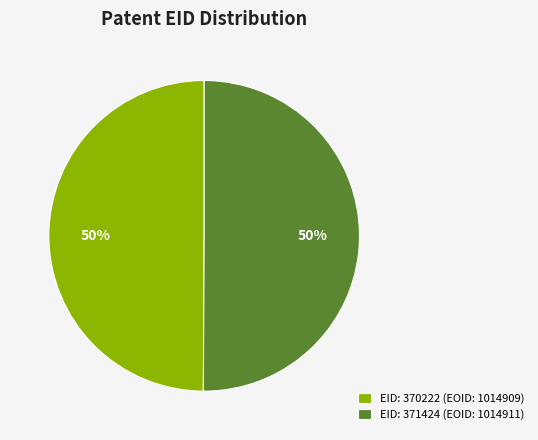

To the nearest percent, what is the average slice percentage?

50%